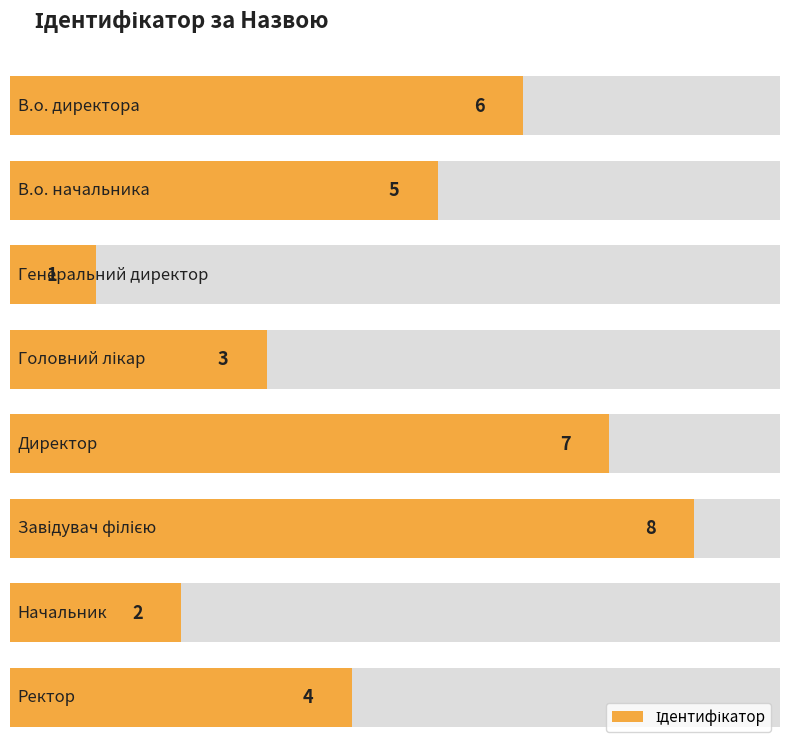

What is the label of the 8th bar from the left?

Ректор